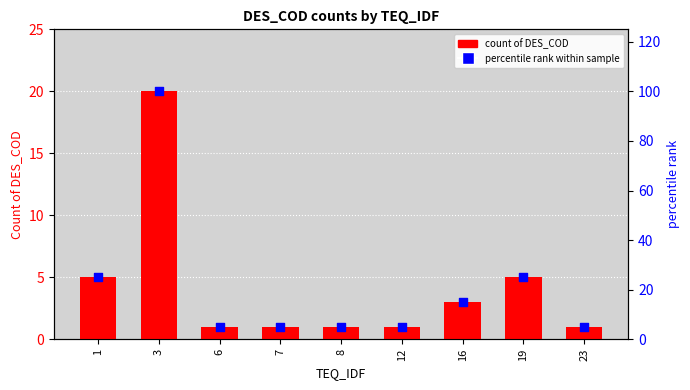

What are all the series names shown in the legend?

count of DES_COD, percentile rank